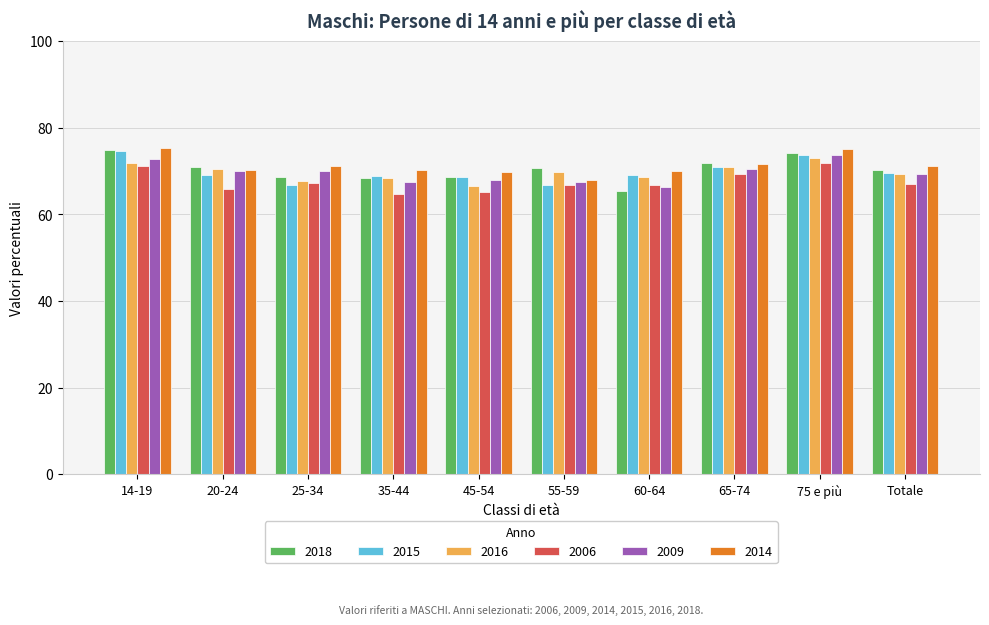

Is it true that 2016 equals 18.4 at 20-24?

False